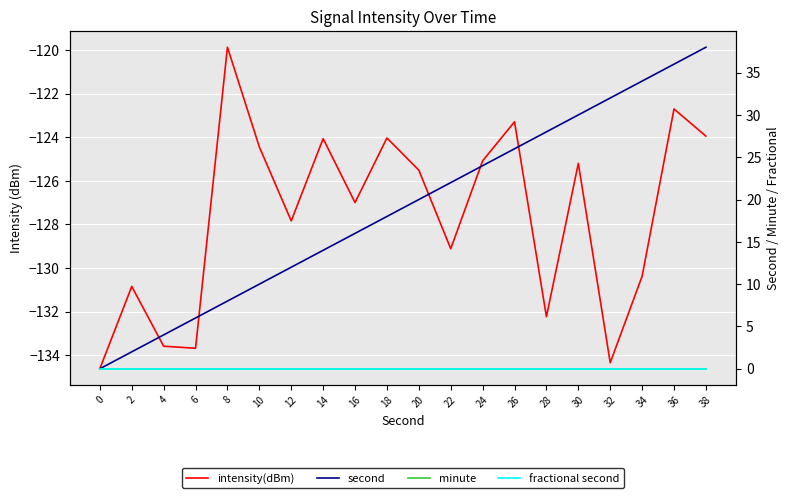

True or false: minute and second cross at least once.

False